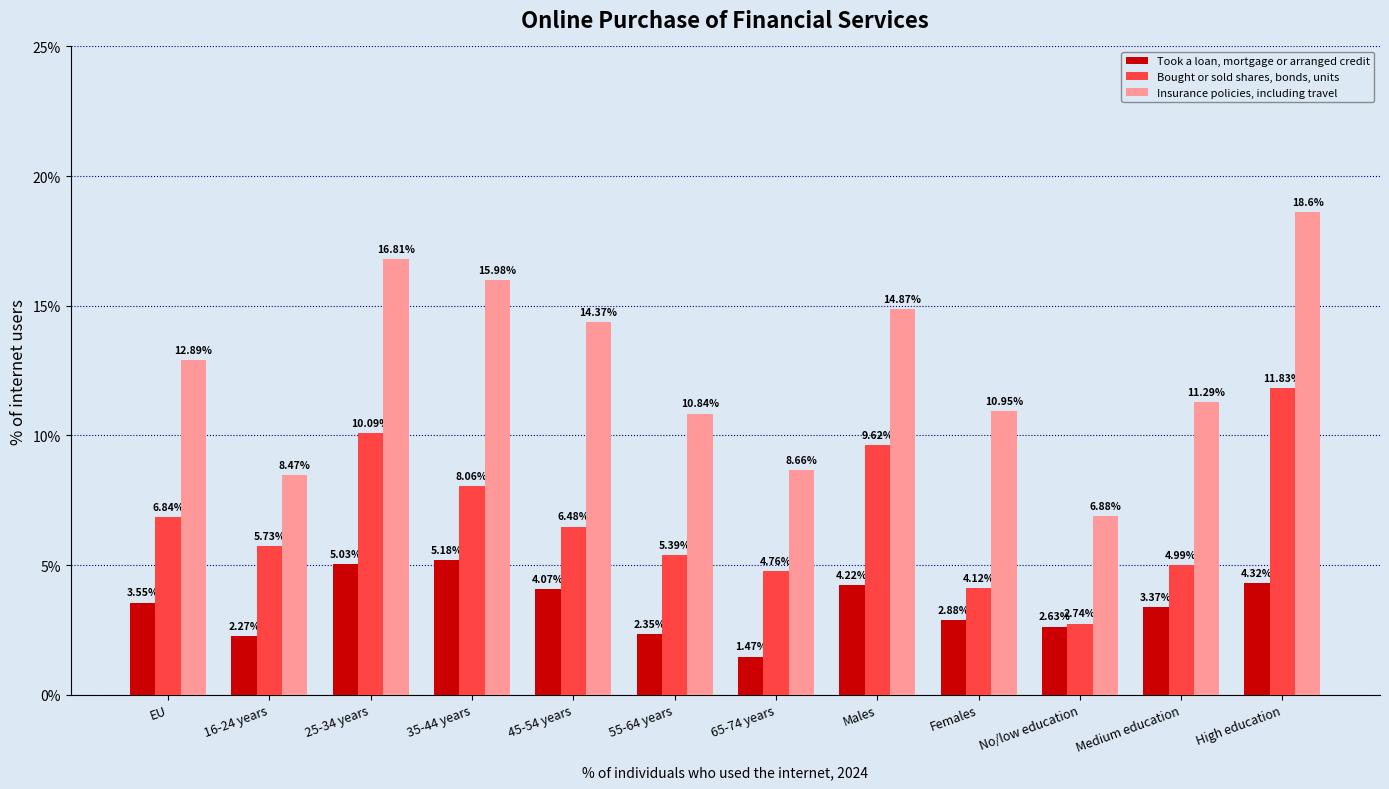

What is the average value of the Bought or sold shares, bonds, units series?

6.7